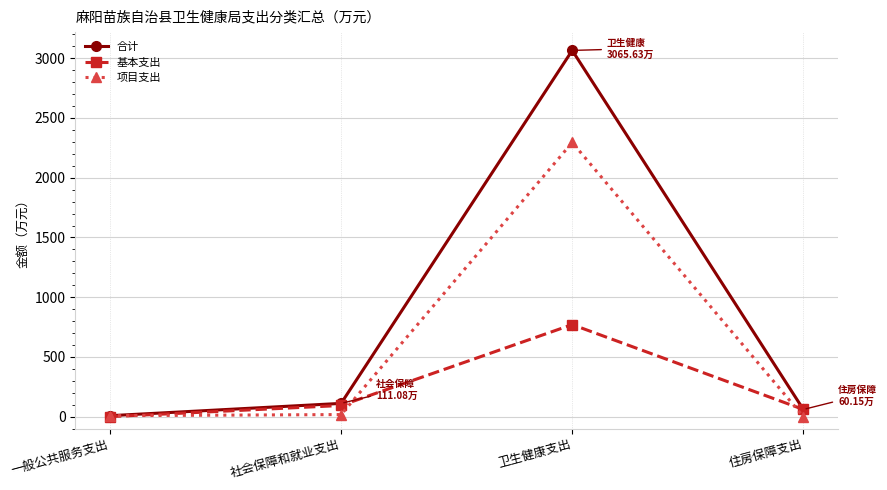

Is it true that 基本支出 equals 0.0 at 一般公共服务支出?

True